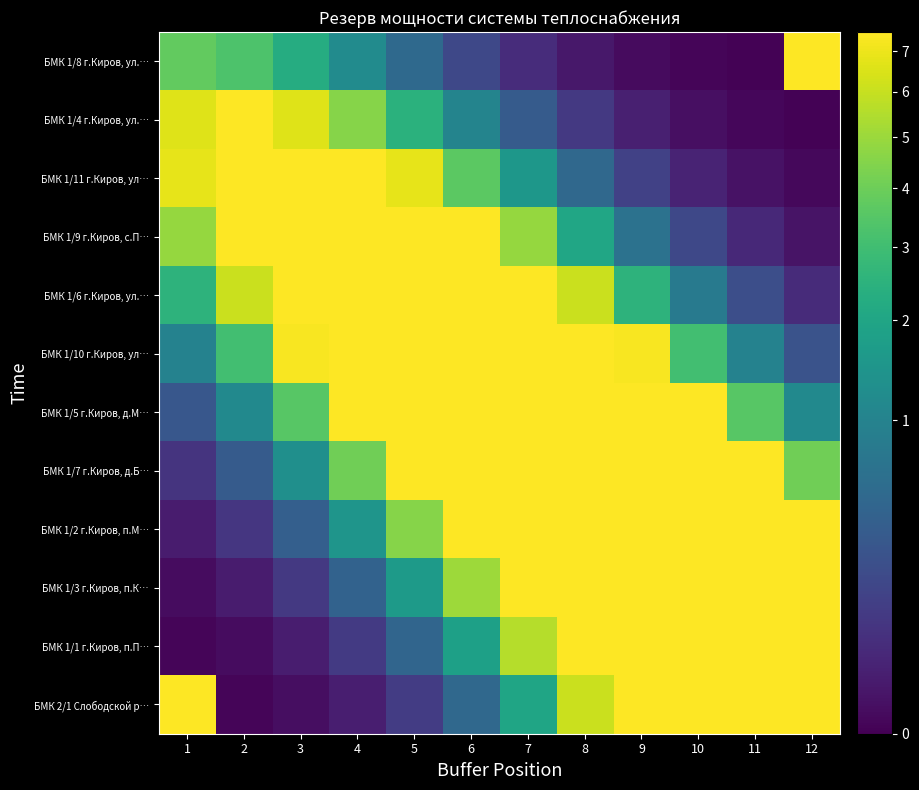

Reading right to left, extract all data points from this chart.

БМК 1/8 г.Киров, ул.…: 12=7.5	11=0.0	10=0.0	9=0.0	8=0.0	7=0.0	6=0.2	5=0.5	4=1.2	3=2.3	2=3.3	1=3.8
БМК 1/4 г.Киров, ул.…: 12=0.0	11=0.0	10=0.0	9=0.0	8=0.1	7=0.3	6=1.0	5=2.4	4=4.5	3=6.6	2=7.5	1=6.6
БМК 1/11 г.Киров, ул…: 12=0.0	11=0.0	10=0.0	9=0.1	8=0.5	7=1.5	6=3.7	5=6.8	4=9.9	3=11.2	2=9.9	1=6.8
БМК 1/9 г.Киров, с.П…: 12=0.0	11=0.0	10=0.2	9=0.7	8=2.0	7=4.9	6=9.1	5=13.2	4=15.0	3=13.2	2=9.1	1=4.9
БМК 1/6 г.Киров, ул.…: 12=0.0	11=0.2	10=0.8	9=2.5	8=6.1	7=11.4	6=16.5	5=18.8	4=16.5	3=11.4	2=6.1	1=2.5
БМК 1/10 г.Киров, ул…: 12=0.2	11=1.0	10=3.0	9=7.3	8=13.6	7=19.9	6=22.5	5=19.9	4=13.6	3=7.3	2=3.0	1=1.0
БМК 1/5 г.Киров, д.М…: 12=1.2	11=3.6	10=8.5	9=15.9	8=23.2	7=26.2	6=23.2	5=15.9	4=8.5	3=3.6	2=1.2	1=0.3
БМК 1/7 г.Киров, д.Б…: 12=4.1	11=9.7	10=18.2	9=26.5	8=30.0	7=26.5	6=18.2	5=9.7	4=4.1	3=1.3	2=0.3	1=0.1
БМК 1/2 г.Киров, п.М…: 12=11.0	11=20.5	10=29.8	9=33.8	8=29.8	7=20.5	6=11.0	5=4.6	4=1.5	3=0.4	2=0.1	1=0.0
БМК 1/3 г.Киров, п.К…: 12=22.7	11=33.1	10=37.5	9=33.1	8=22.7	7=12.2	6=5.1	5=1.6	4=0.4	3=0.1	2=0.0	1=0.0
БМК 1/1 г.Киров, п.П…: 12=36.4	11=41.2	10=36.4	9=25.0	8=13.4	7=5.6	6=1.8	5=0.5	4=0.1	3=0.0	2=0.0	1=0.0
БМК 2/1 Слободской р…: 12=45.0	11=39.7	10=27.3	9=14.6	8=6.1	7=2.0	6=0.5	5=0.1	4=0.0	3=0.0	2=0.0	1=7.5